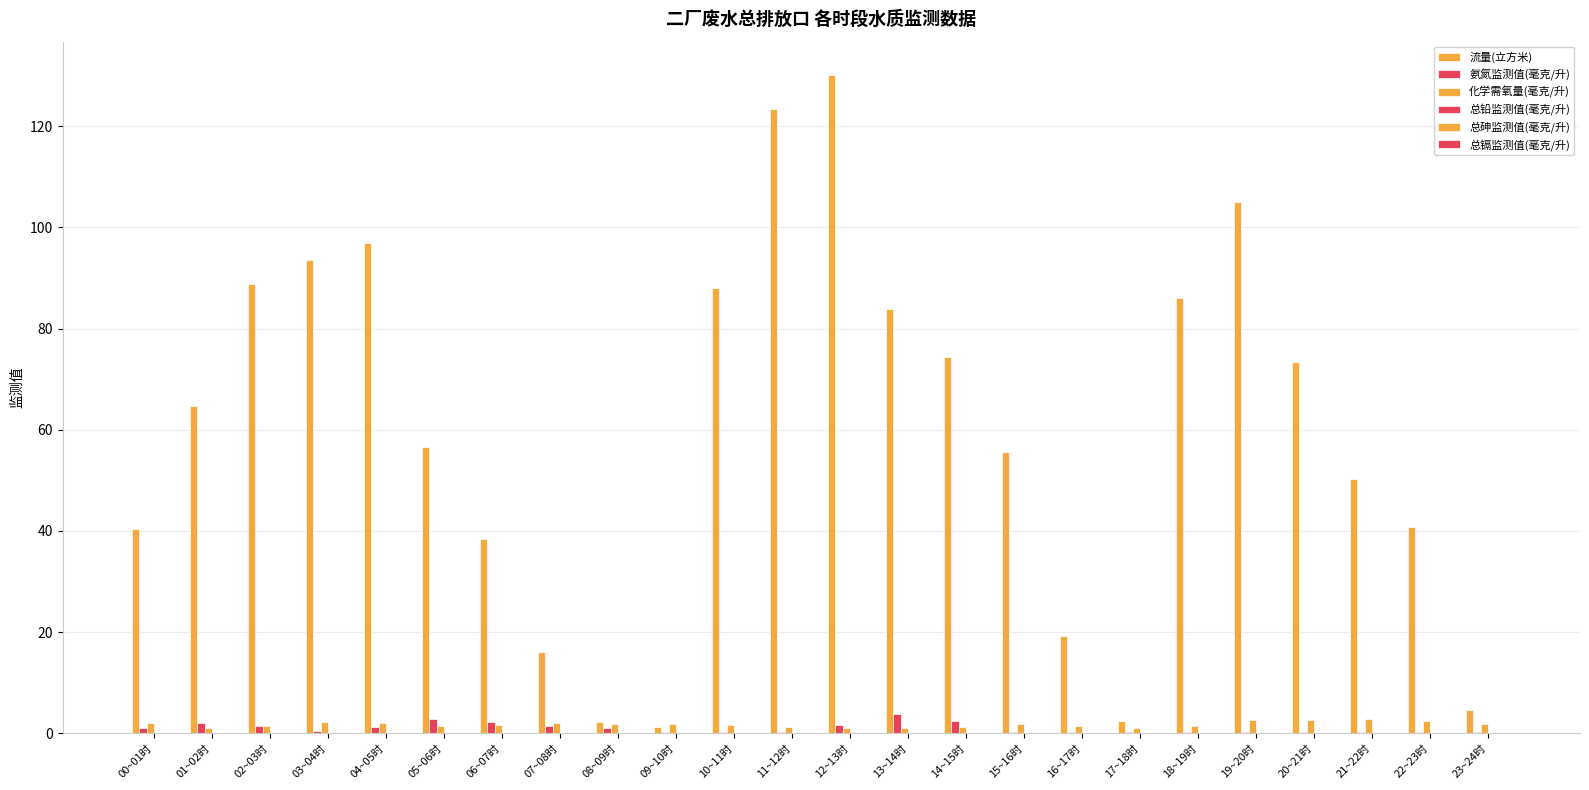

Does the chart contain stacked bars?

No